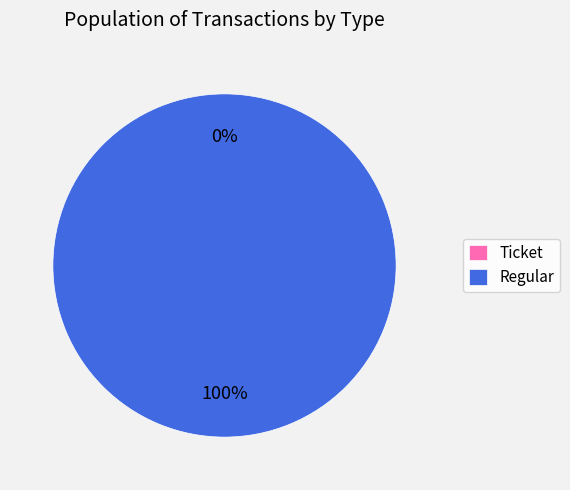

To the nearest percent, what portion does Regular represent?

100%